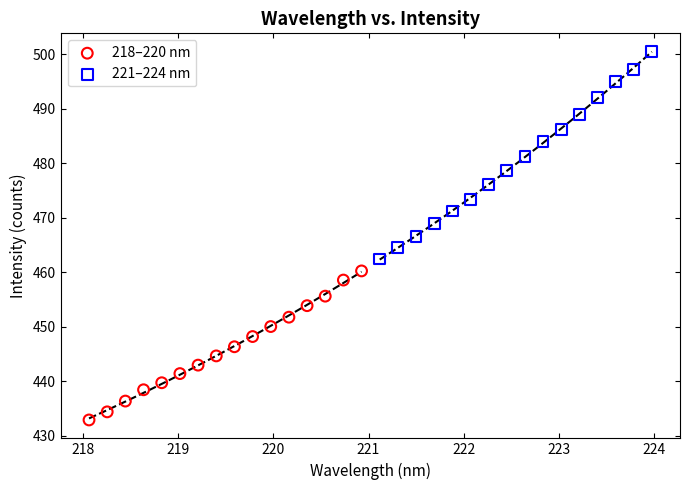

Which series reaches the maximum Y coordinate?

221–224 nm